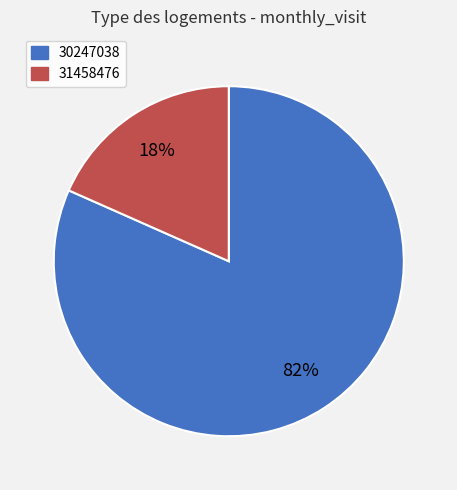

Between 30247038 and 31458476, which is larger?

30247038